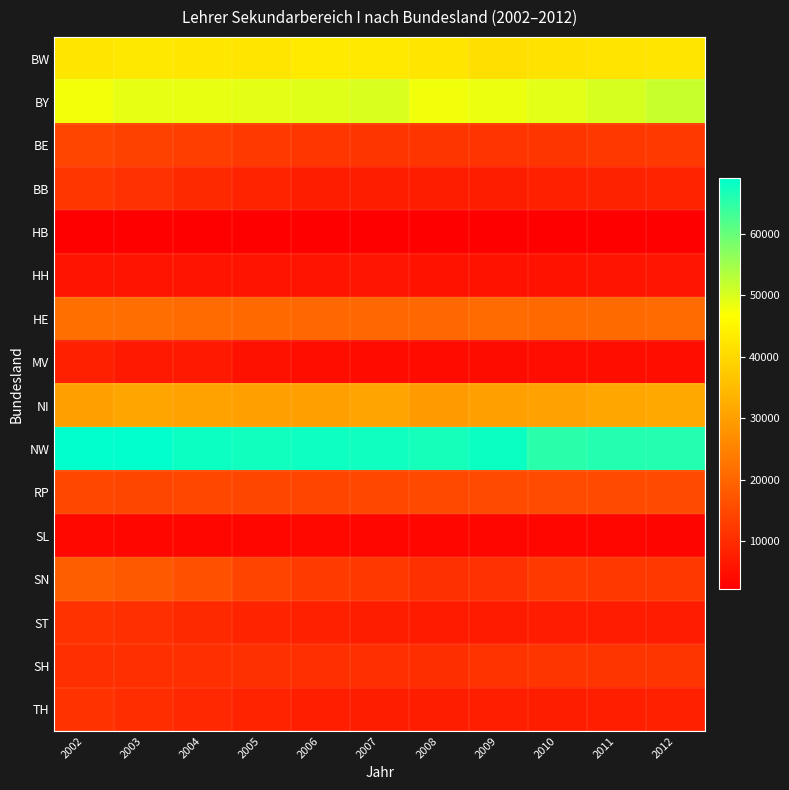

How many series are shown in this chart?

16